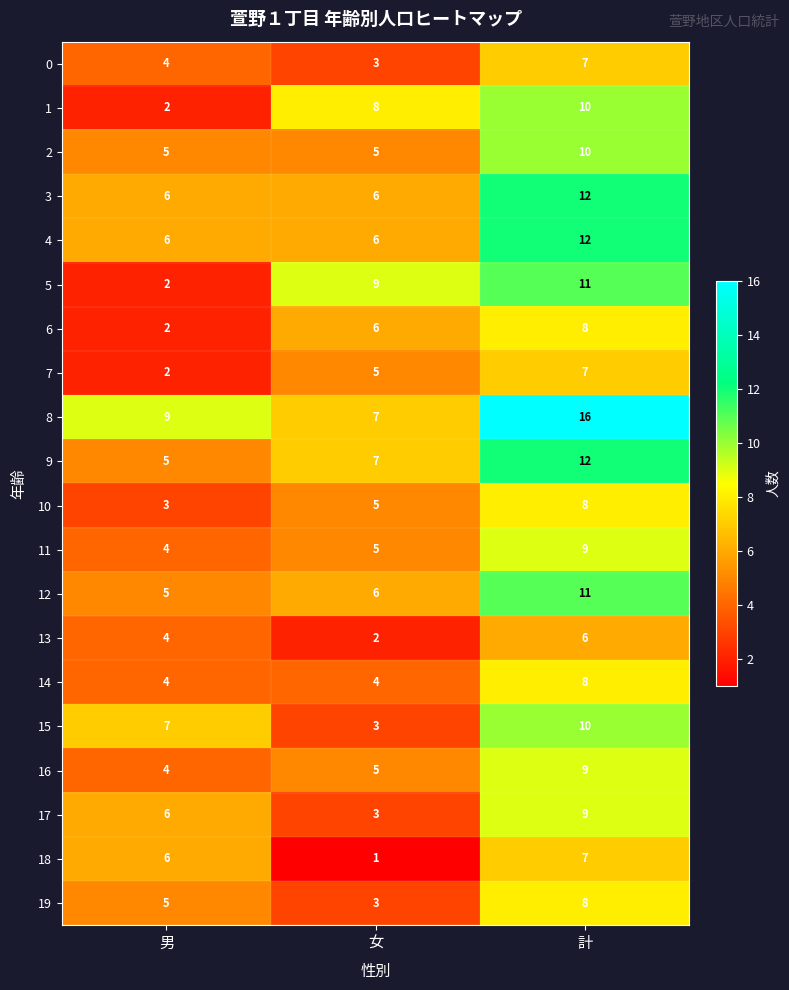

Which label corresponds to the largest value in the chart?

計